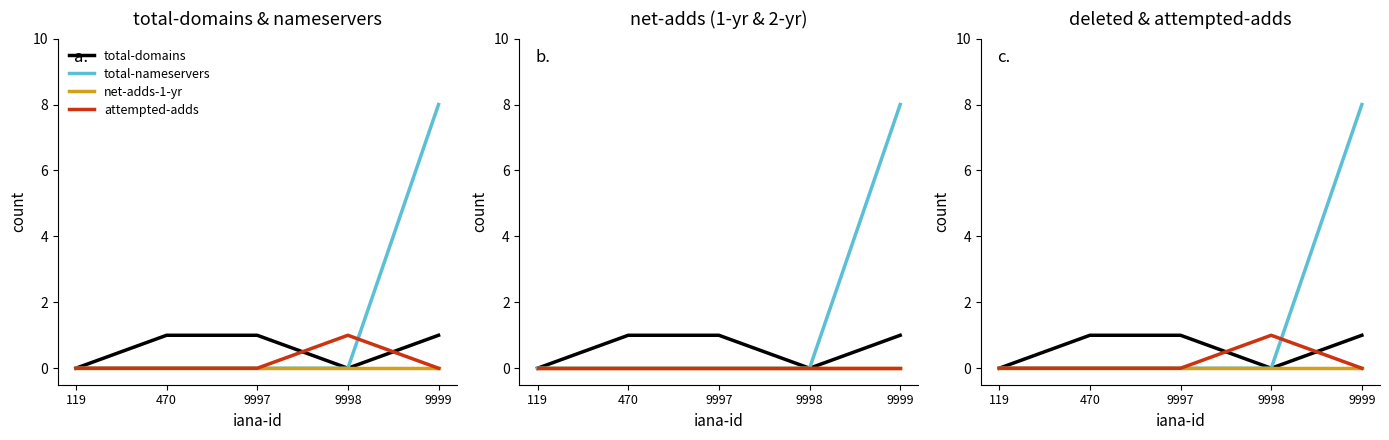

True or false: net-adds-2-yr has more than 2 interior local peaks.

False